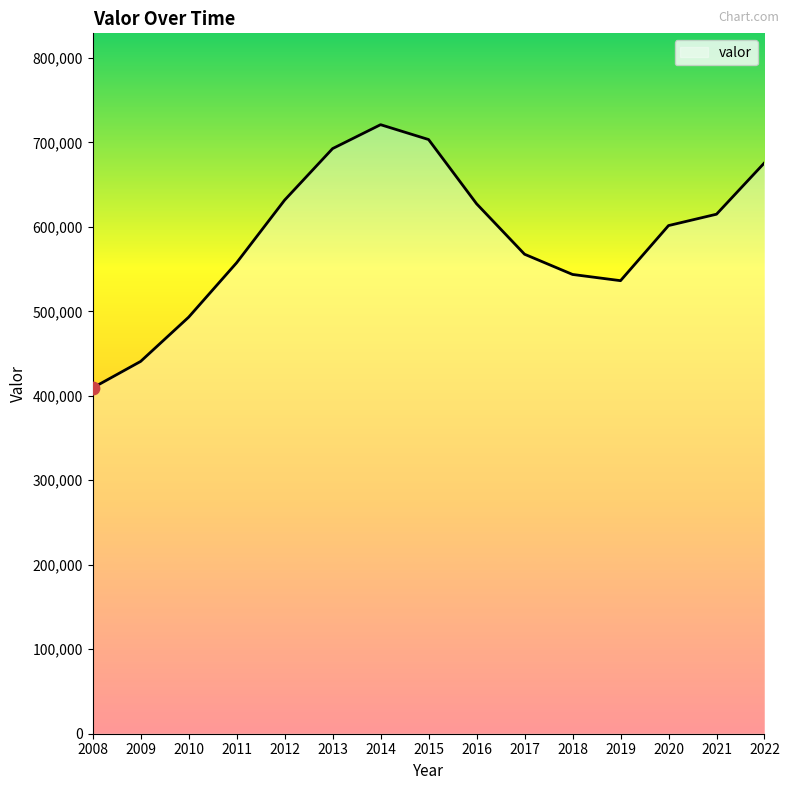

What is the change in value from 2010 to 2012?

+138587